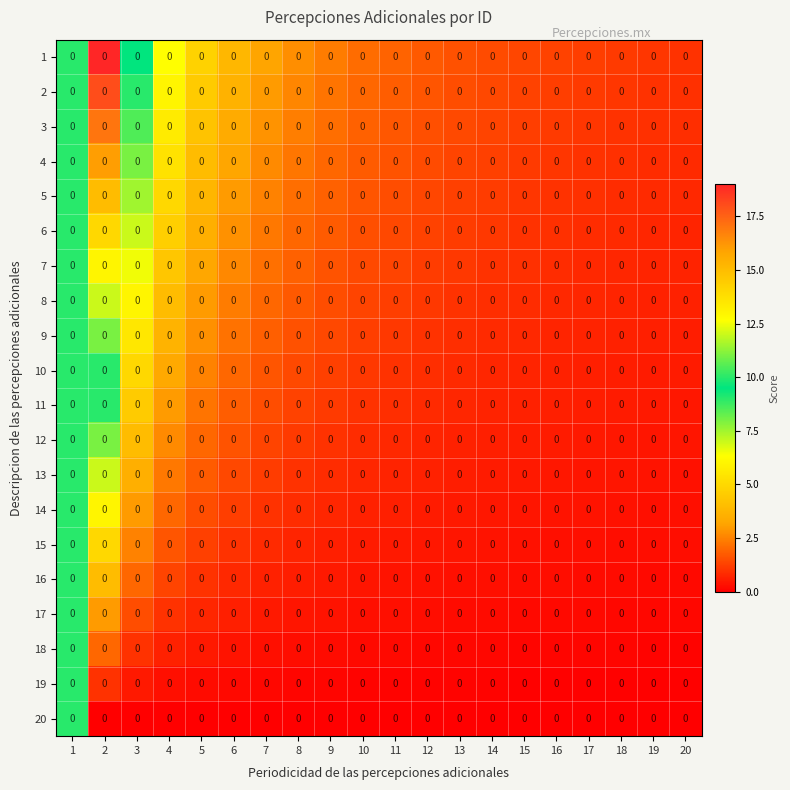

At which label does 17 reach its minimum?

20